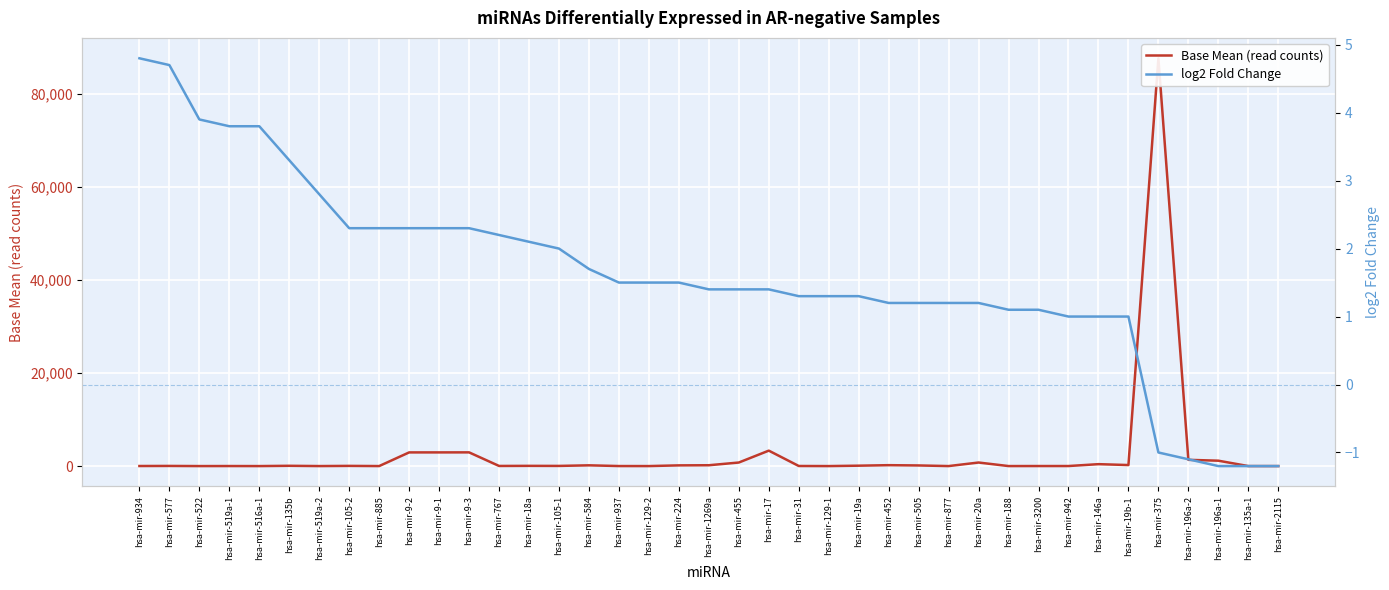

What are all the series names shown in the legend?

Base Mean (read counts), log2 Fold Change